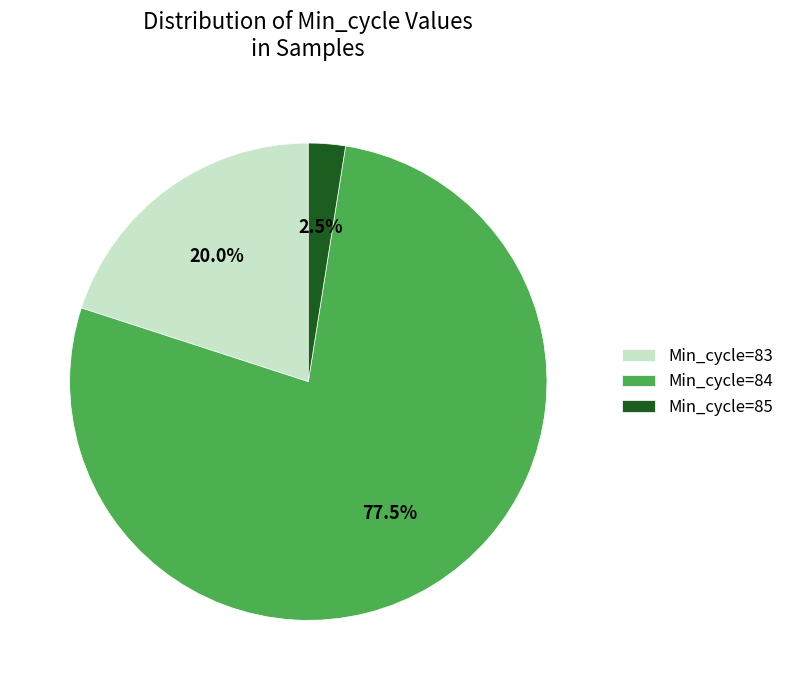

Approximately how many times larger is the value at Min_cycle=84 compared to Min_cycle=85?

31.0